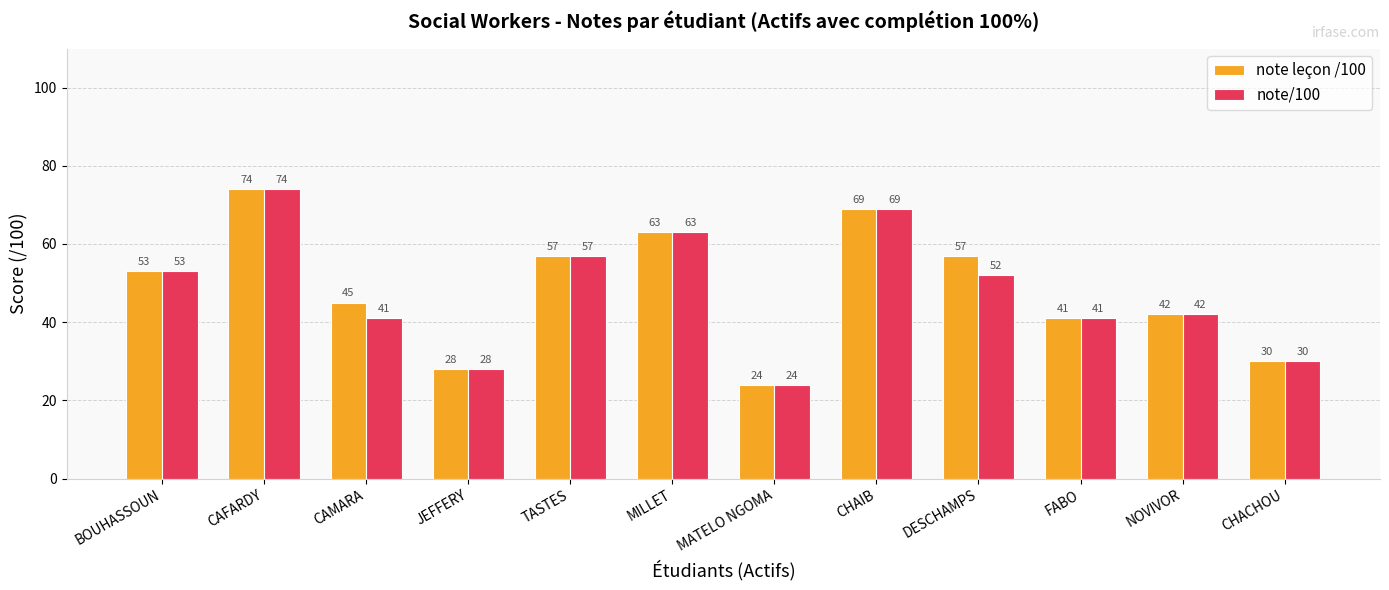

What is the lowest value of the note leçon /100 series?

24